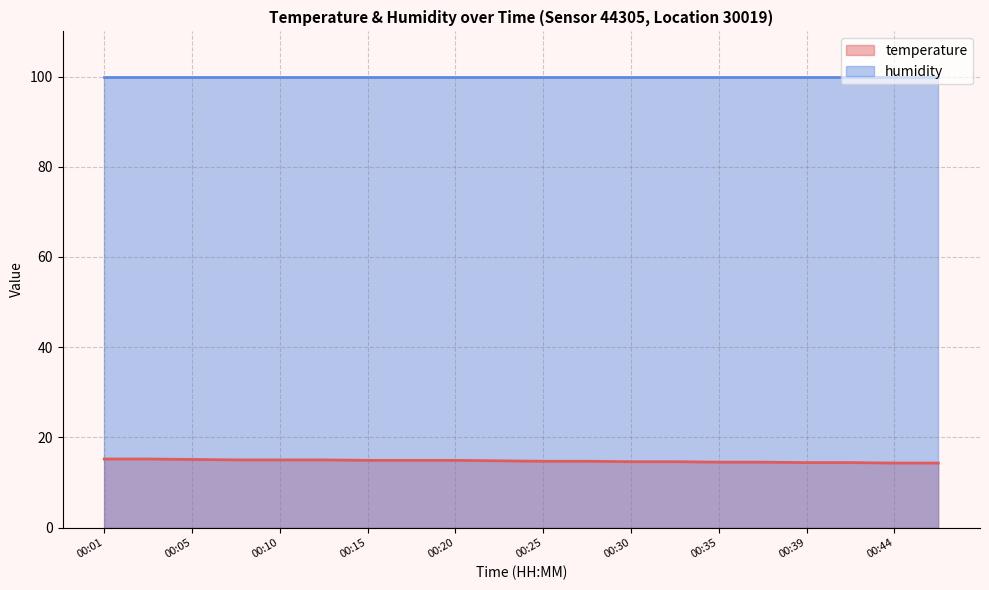

Which category has the highest value across all series?

00:01